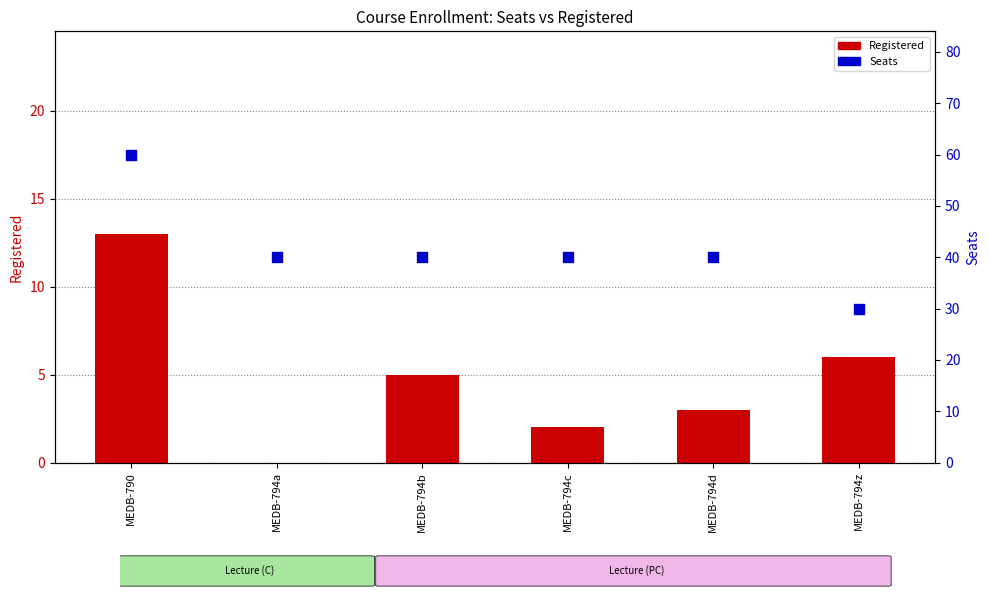

What is the total value across all series at MEDB-794b?

45